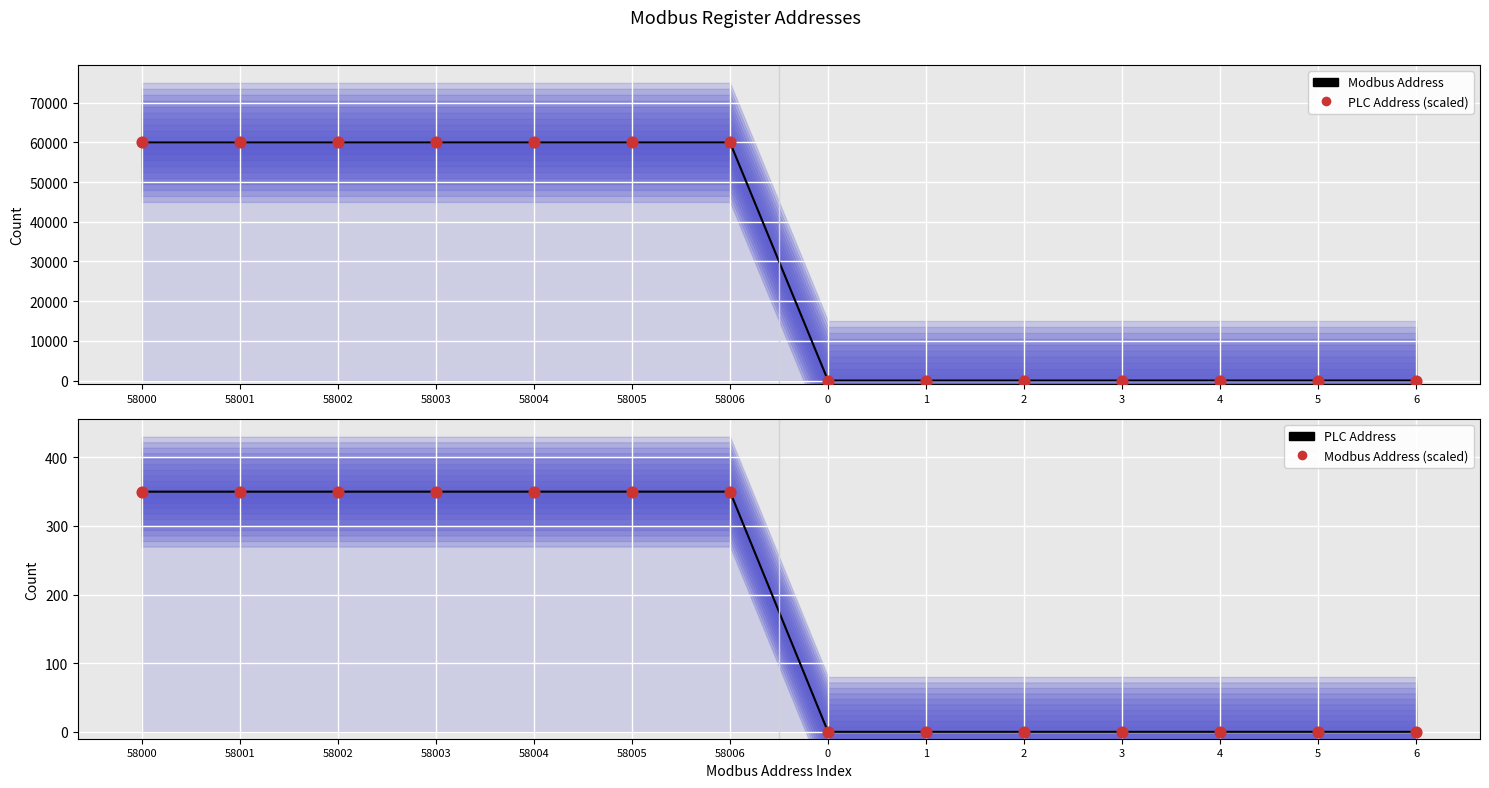

Is the value of PLC Address (scaled) at 58005 greater than the value of PLC Address (line) at 1?

Yes